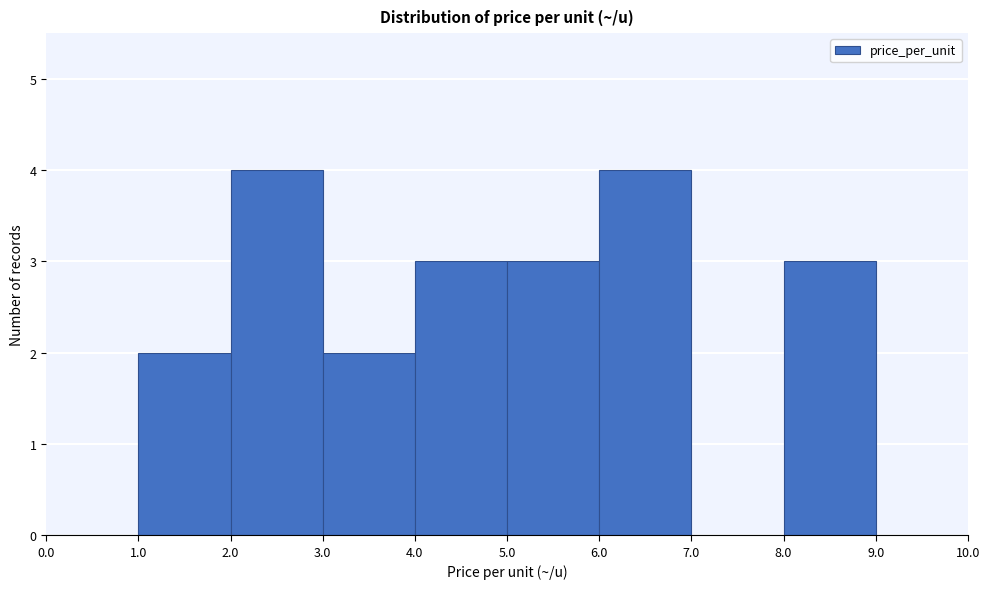

How tall is the bar that spans 2.0 to 3.0 on the x-axis? The values are not printed on the chart, so give them approximately, as read against the axis.

4